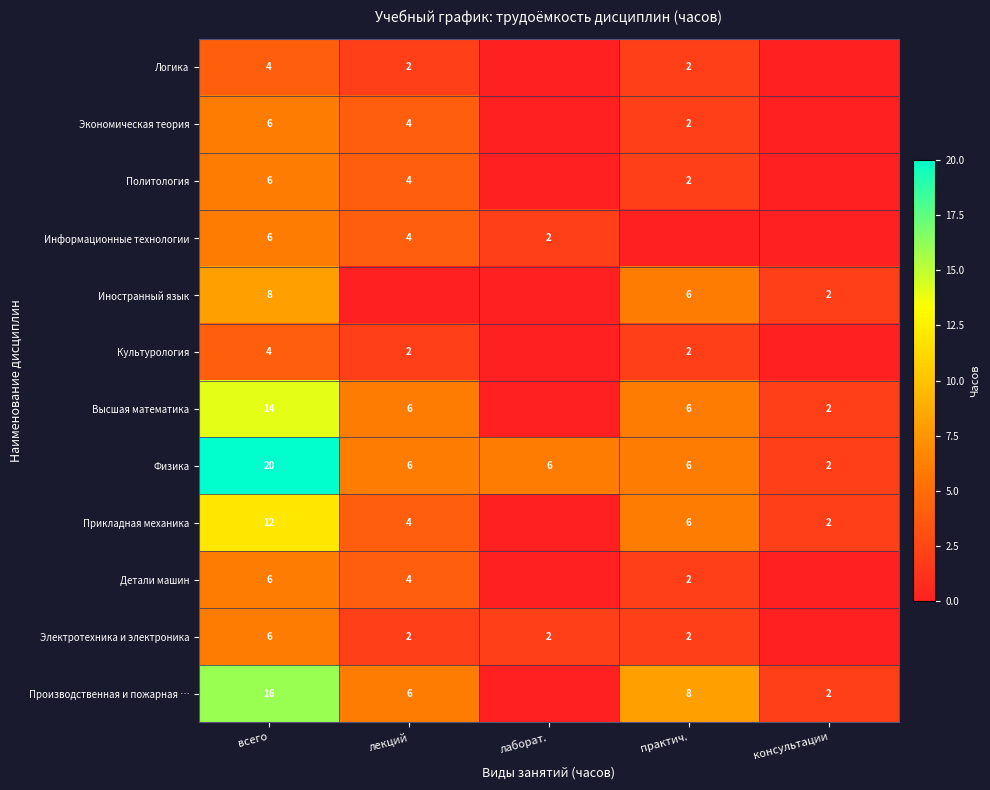

Which category has the lowest value across all series?

лаборат.